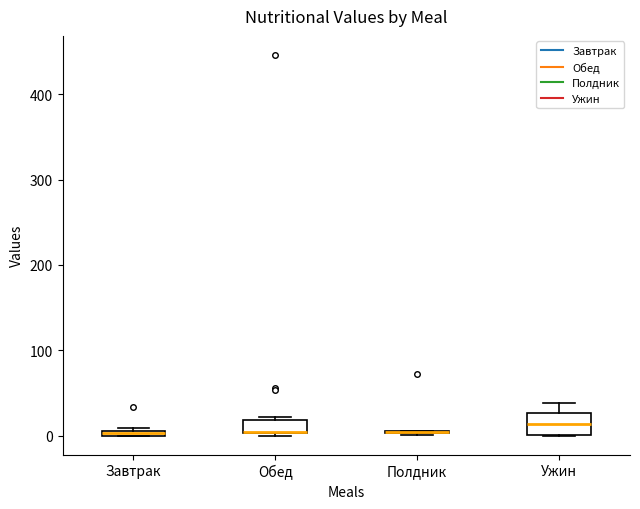

Which box is the tallest, from its lower edge to its upper edge?

Ужин